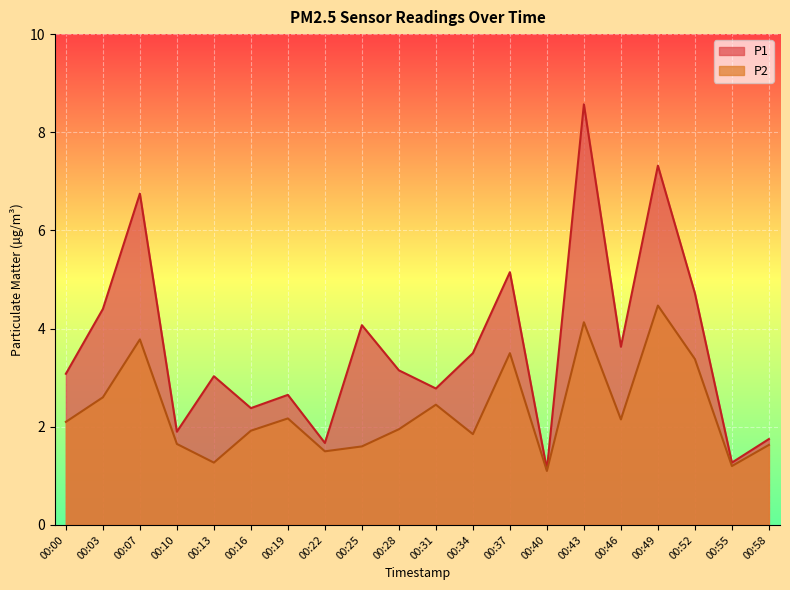

True or false: P1 has more than 1 interior local peaks.

True